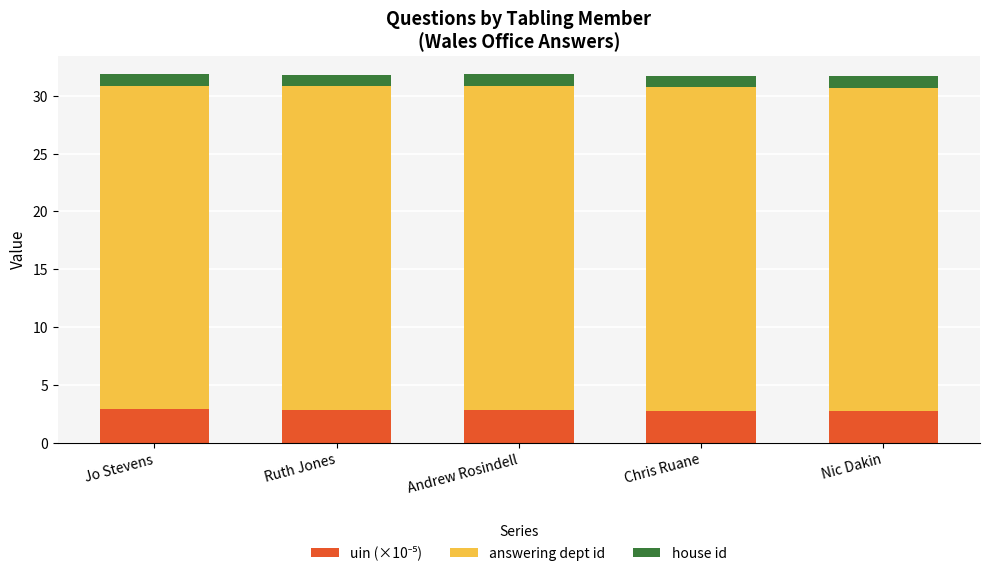

How many bars are there in total?

5